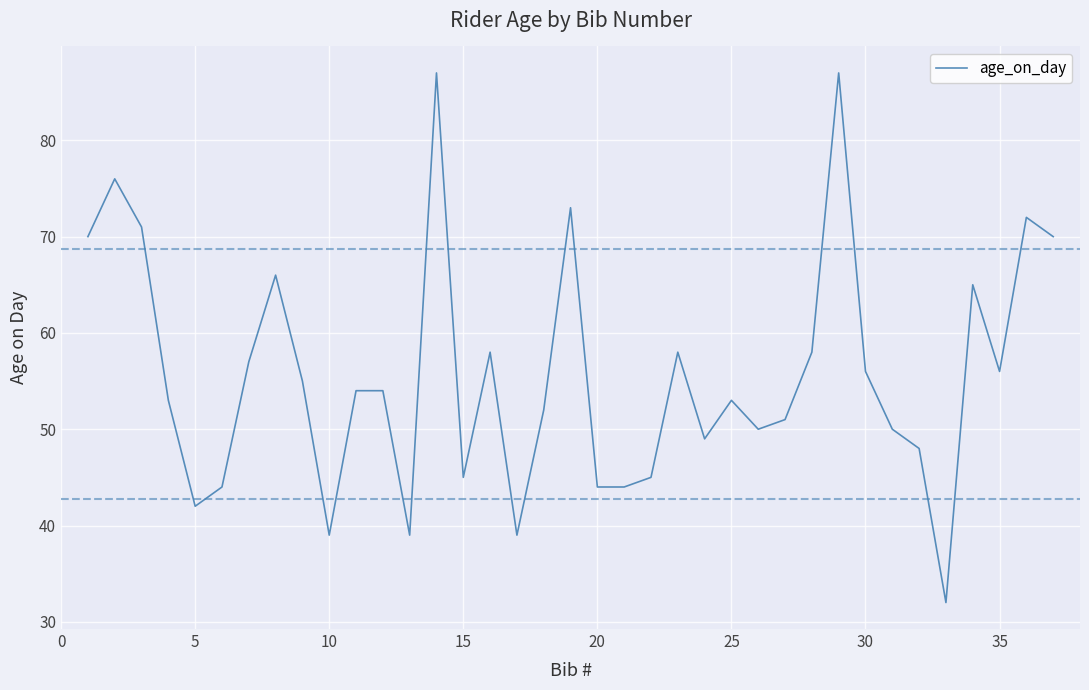

What is the maximum value shown in the chart?

87